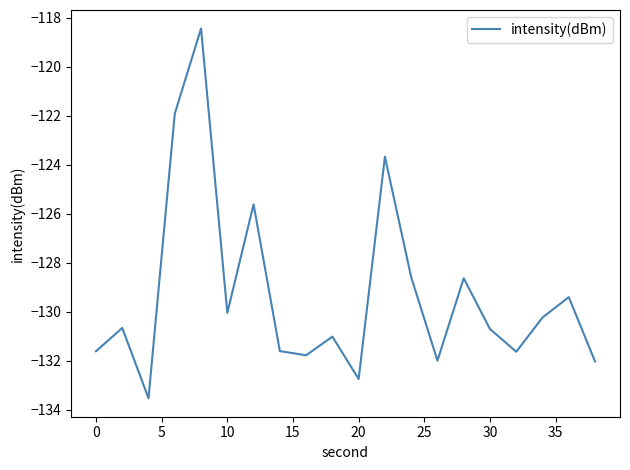

What is the minimum value shown in the chart?

-133.5